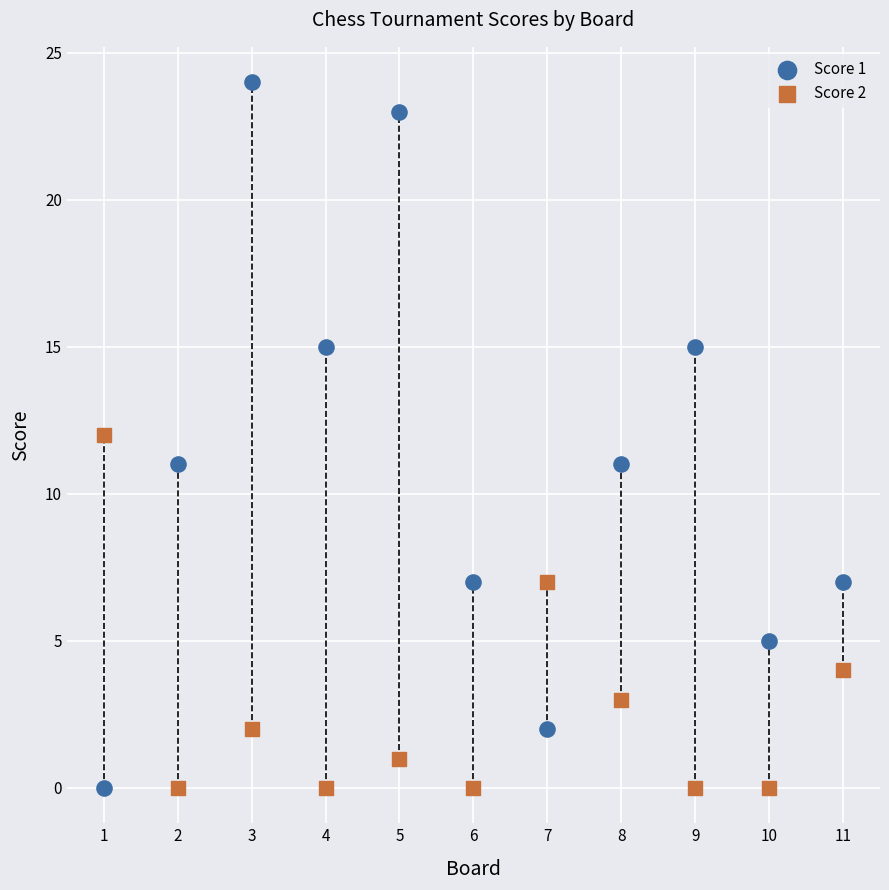

Which series reaches the maximum Y coordinate?

Score 1